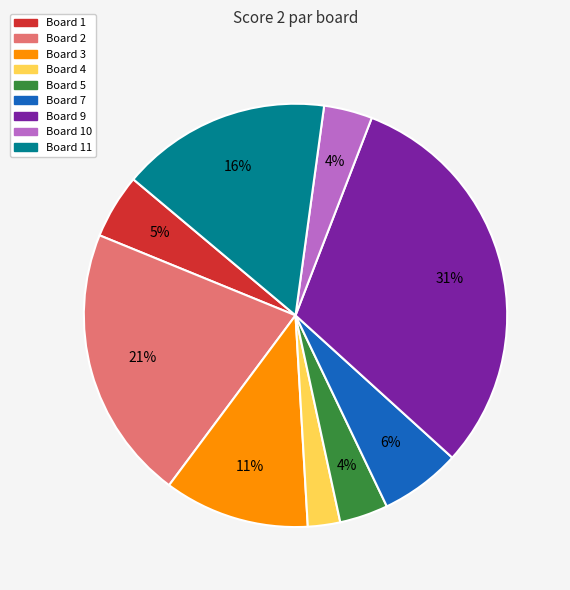

Is there any slice that represents more than half of the pie?

No